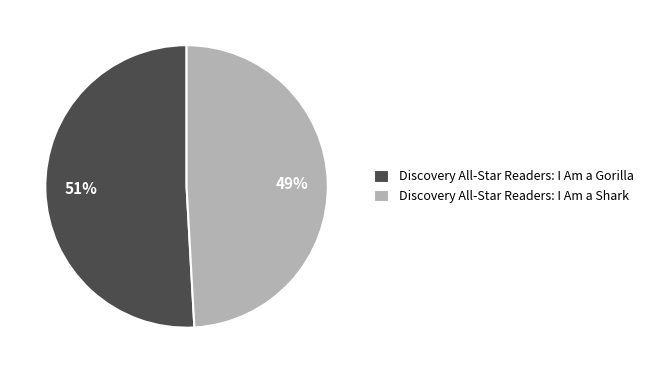

How many slices are in this pie chart?

2